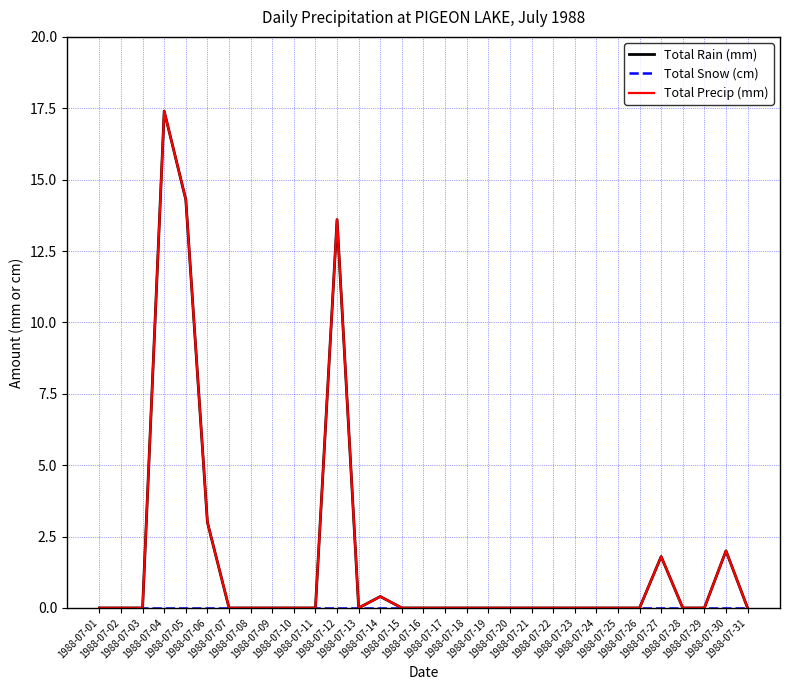

True or false: Total Rain (mm) and Total Snow (cm) intersect in this chart.

False